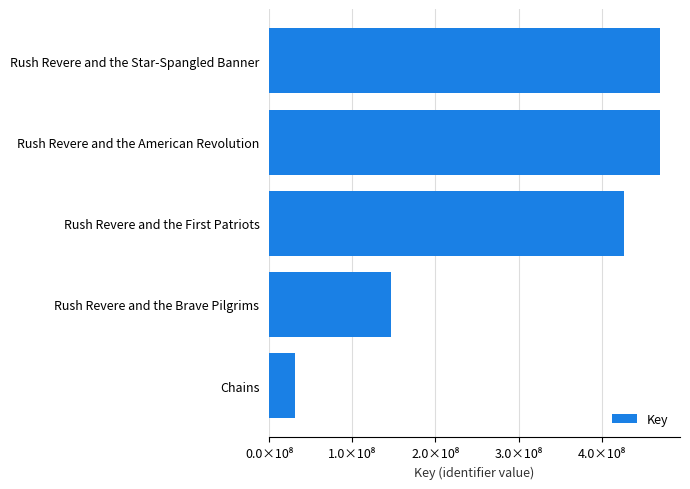

Are the bars horizontal?

Yes